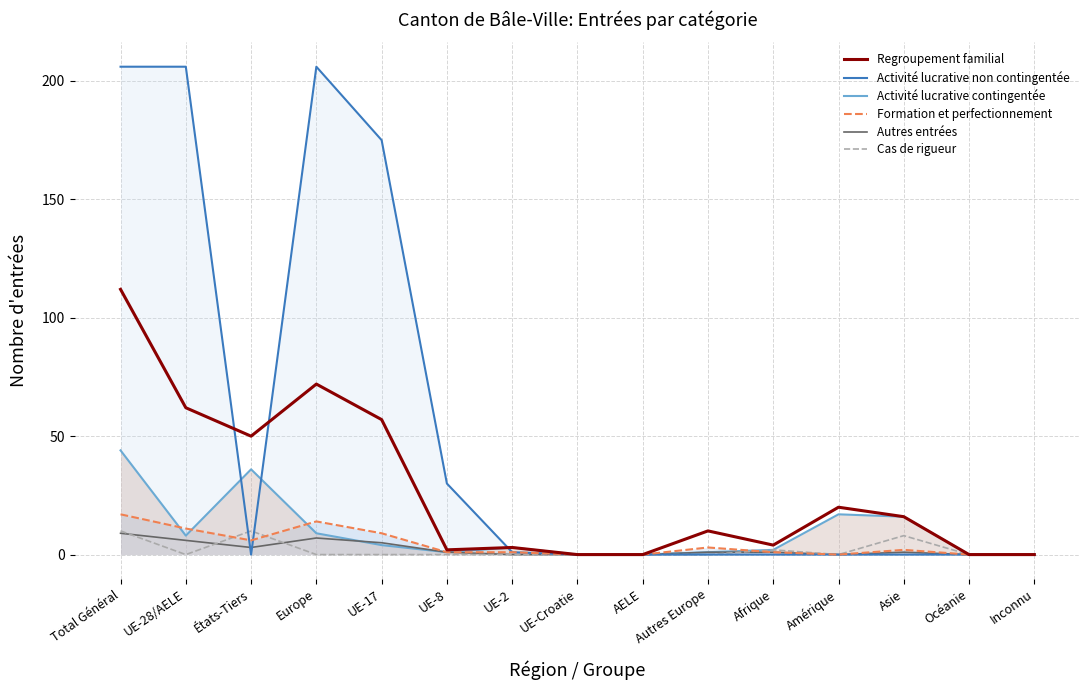

True or false: Formation et perfectionnement has more than 1 points higher than both neighbors.

True